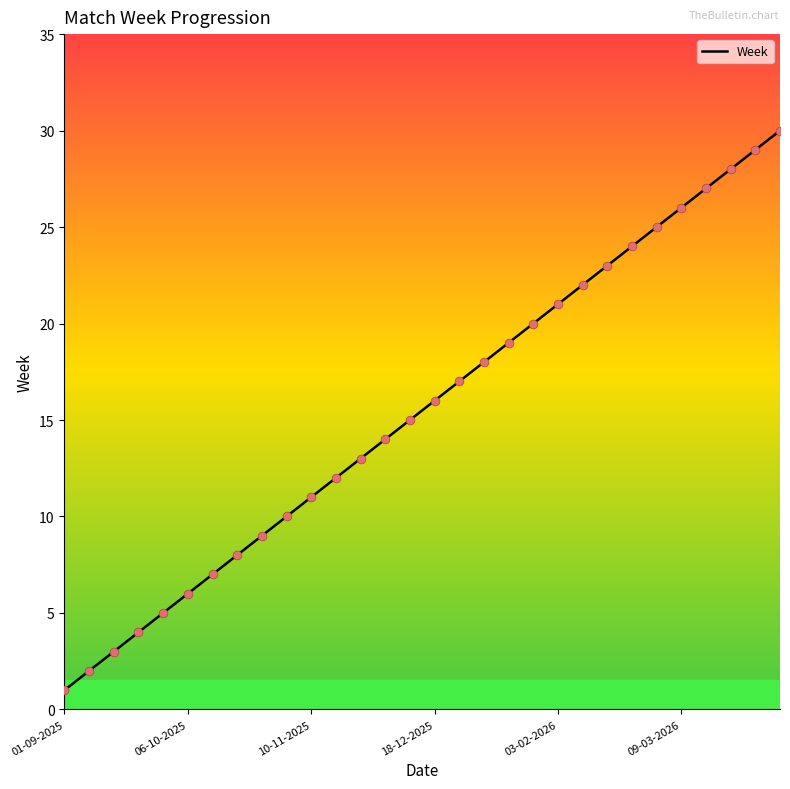

What is the greatest value displayed?

30